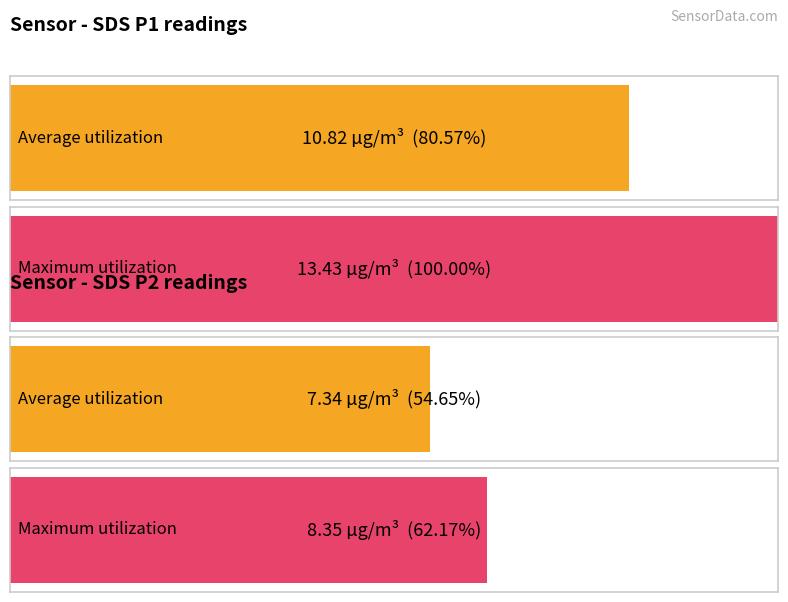

How many series are shown in this chart?

2